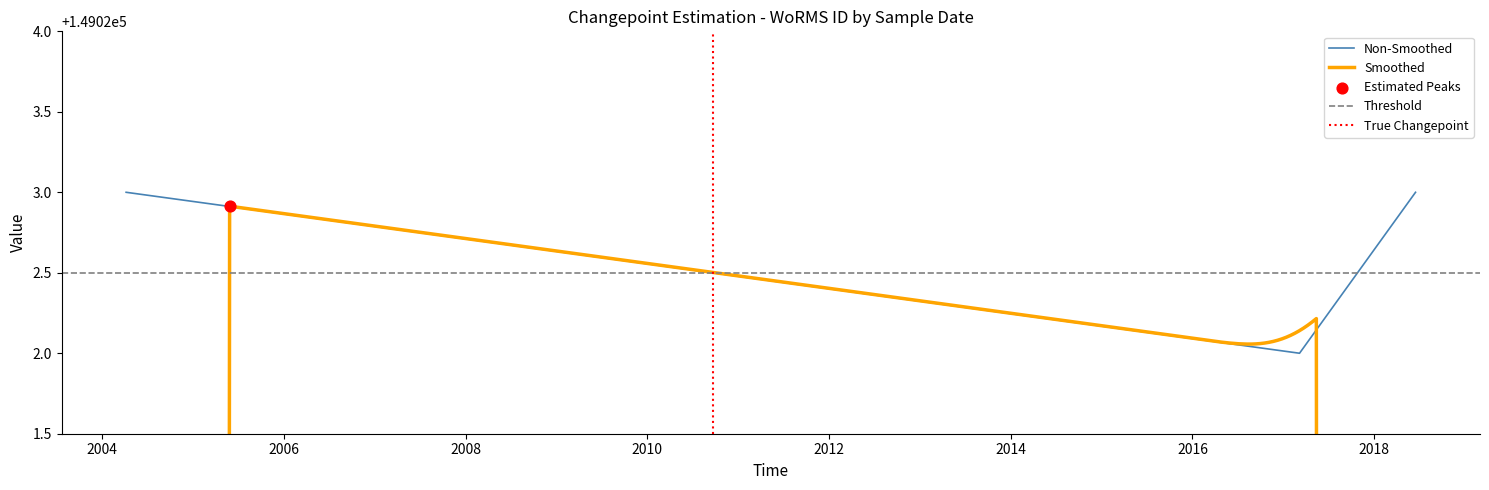

What is the ratio of the value at 2017-03-07 to the value at 2004-04-06?

1.0